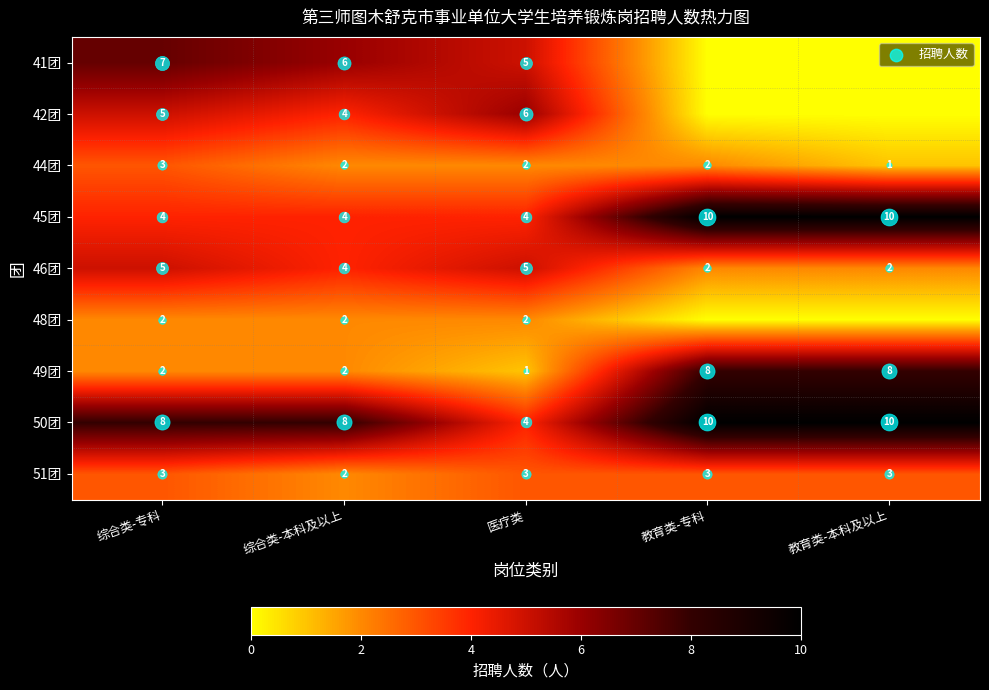

At how many categories does at least one series exceed 0?

5